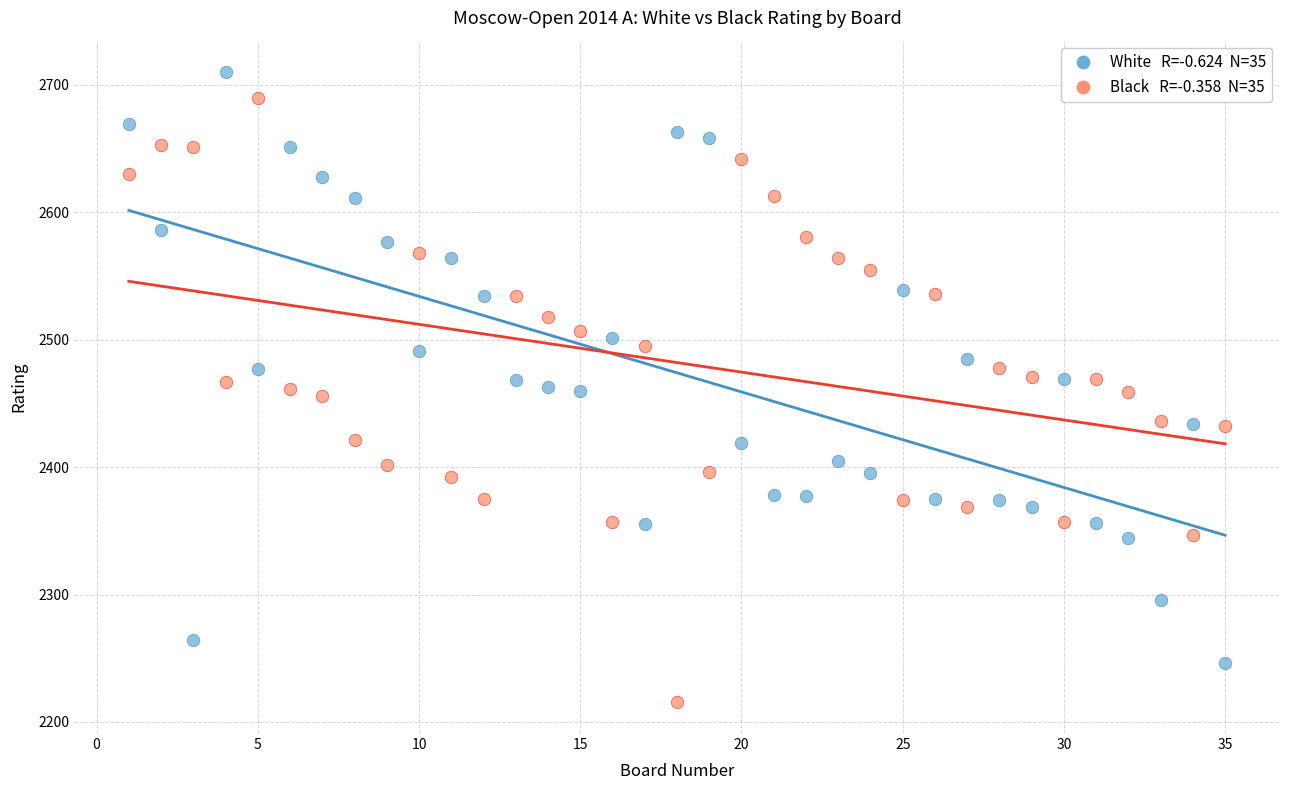

Across all data points, what is the range of Y values (max minus min)?

494